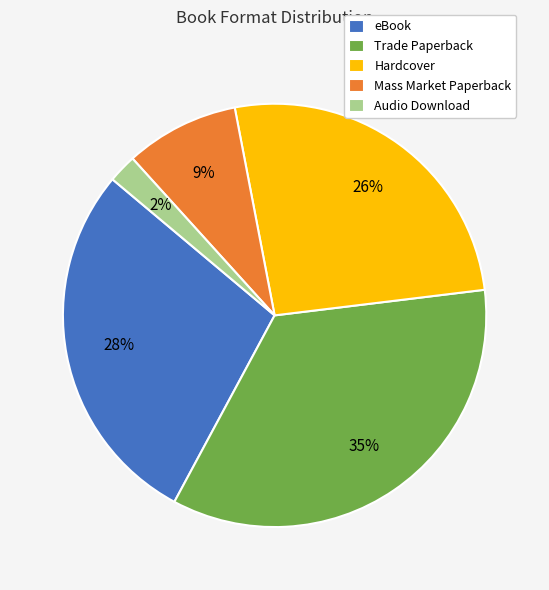

How many segments does this pie chart have?

5